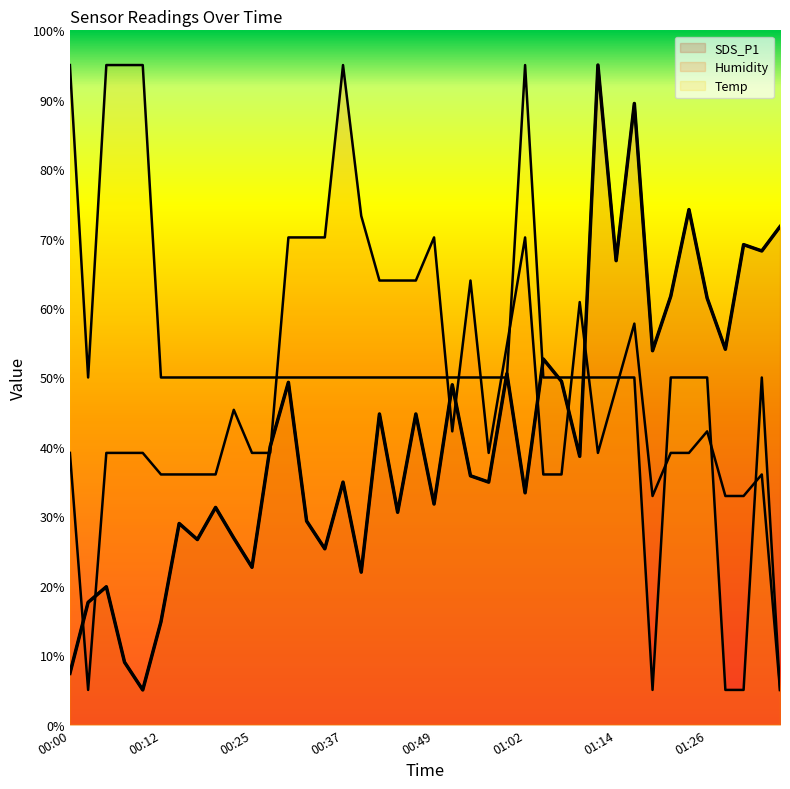

What is the minimum value shown in the chart?

5.0